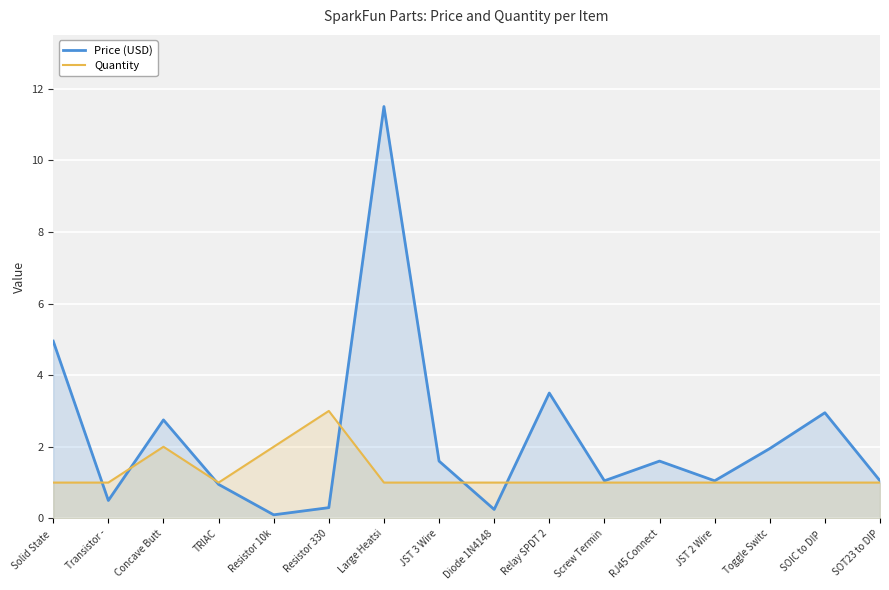

List the series in order of their peak value, highest first.

Price (USD), Quantity